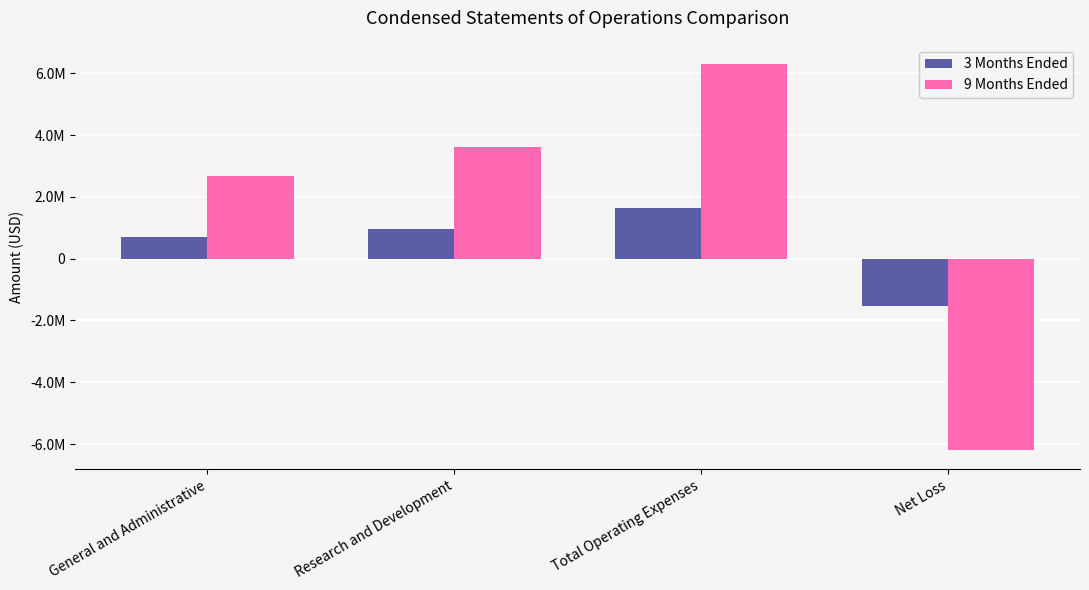

List the labels in order of 9 Months Ended value, smallest first.

Net Loss, General and Administrative, Research and Development, Total Operating Expenses